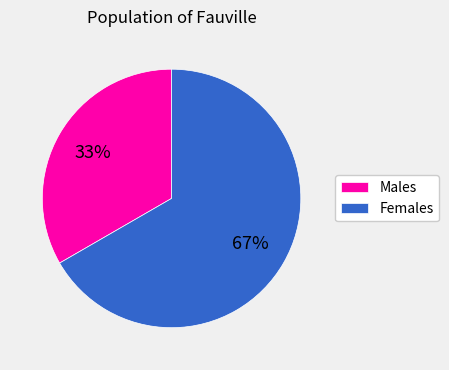

Approximately how many times larger is the value at Males compared to Females?

0.5